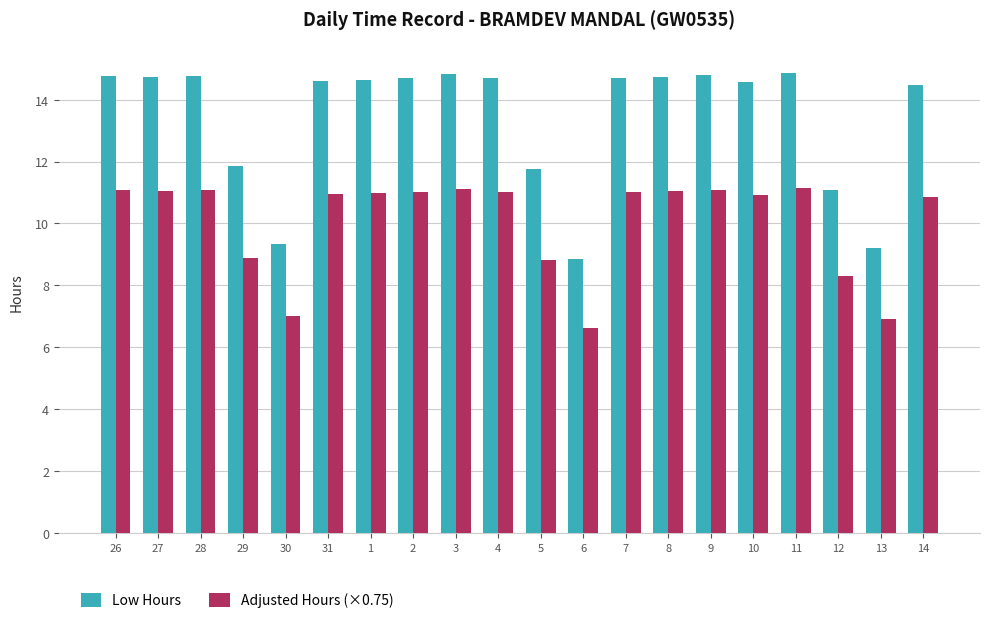

How many bars are there in total?

40